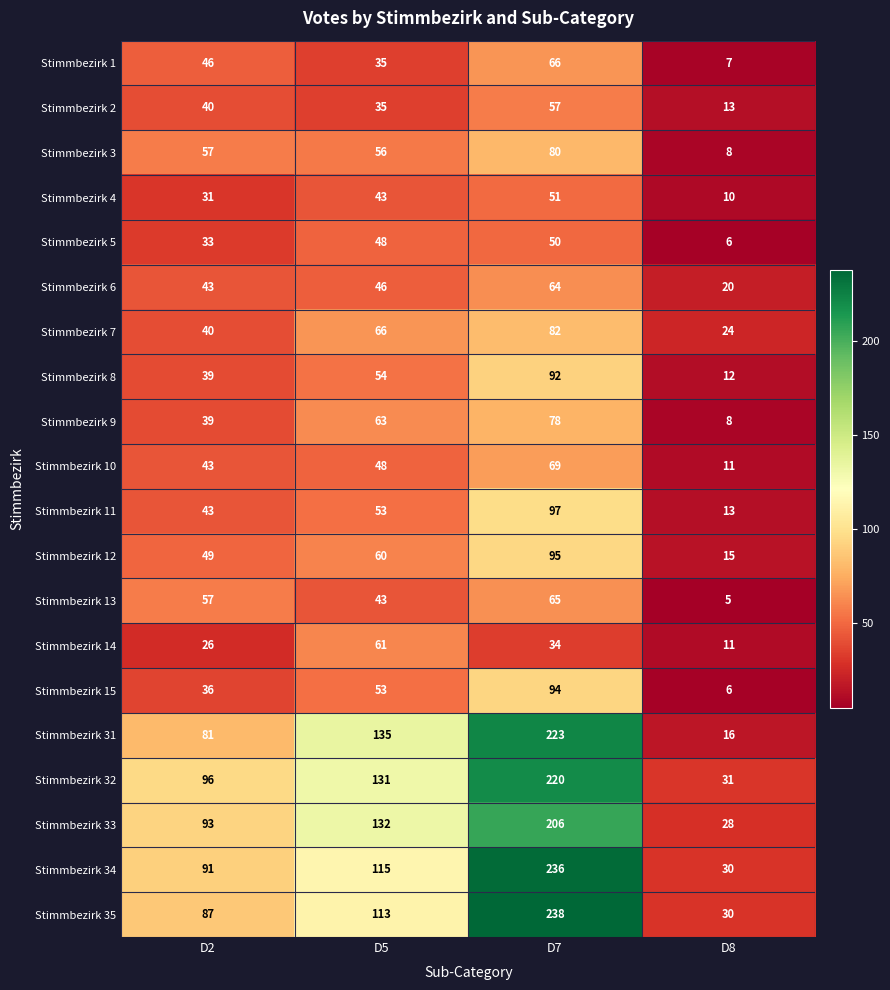

What is the spread (max minus min) of values at D2?

70